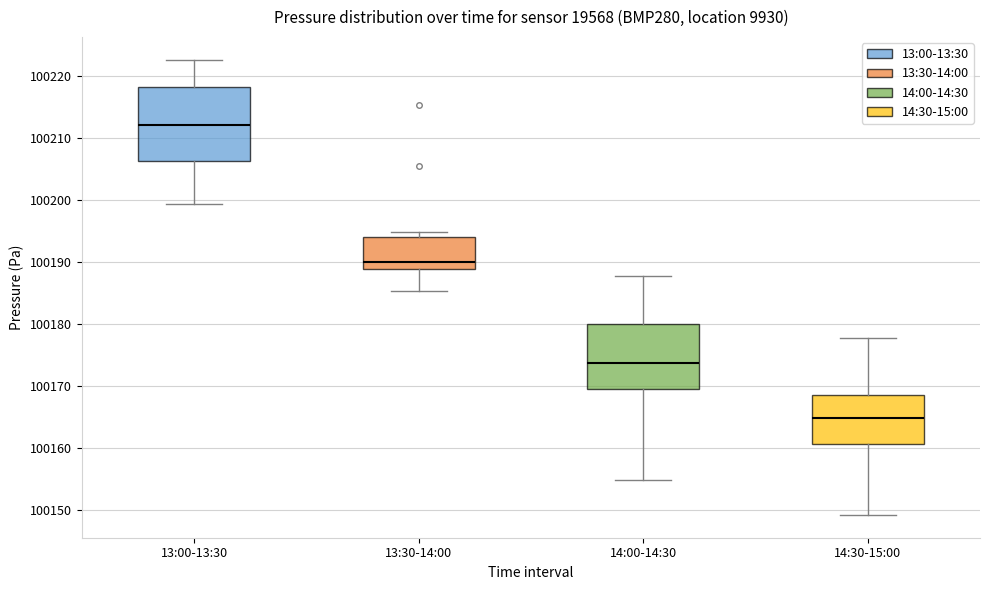

Comparing the boxes themselves (not the whiskers), which one is the tallest?

13:00-13:30